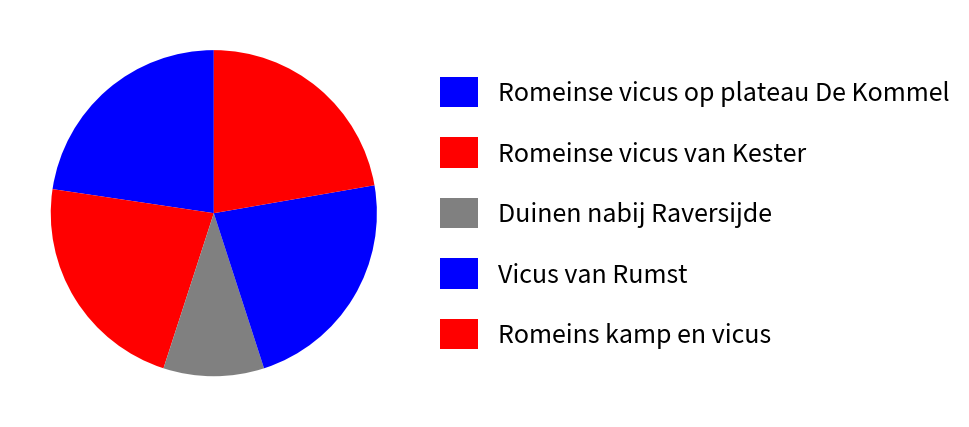

To the nearest percent, what is the average slice percentage?

20%